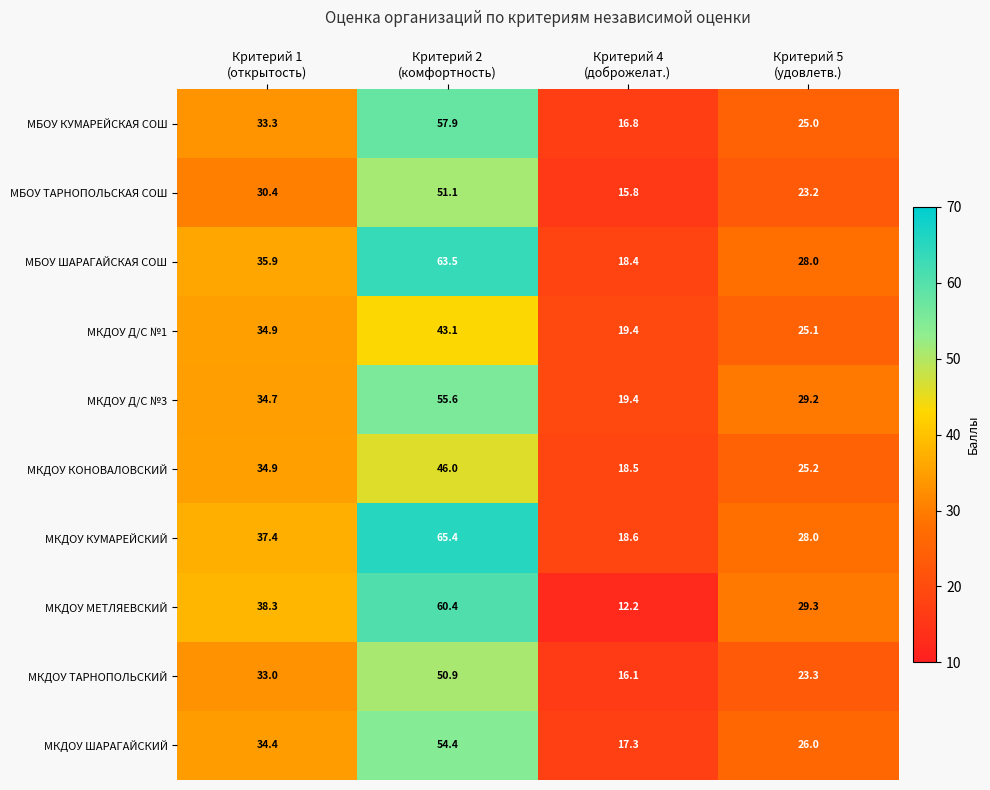

What is the greatest value displayed?

65.4